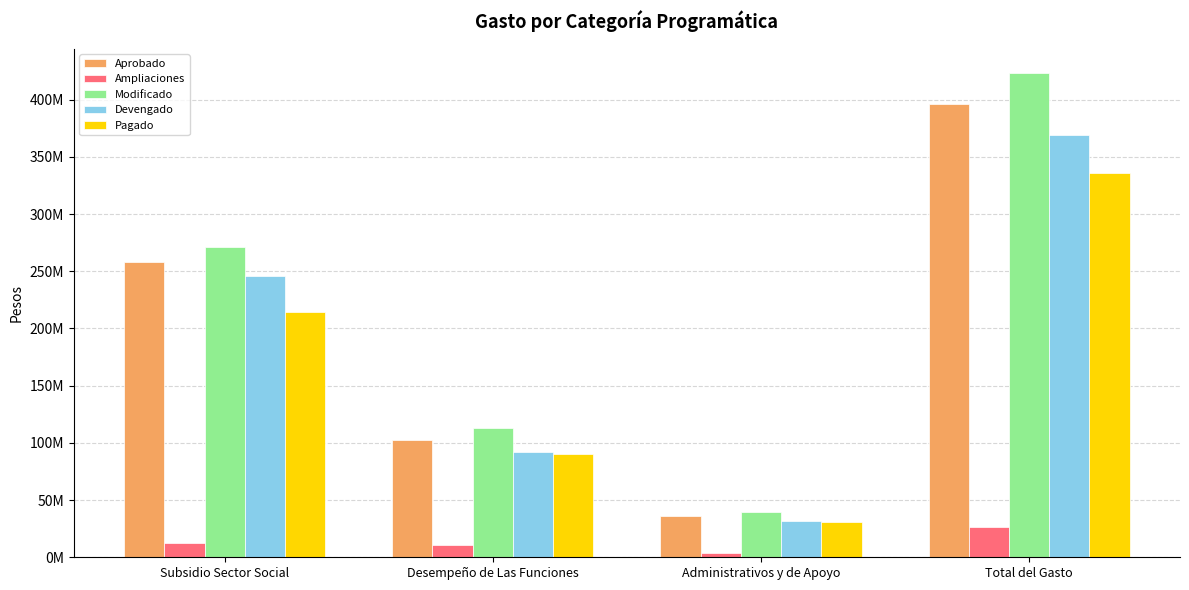

What is the average value of the Ampliaciones series?

13339956.0